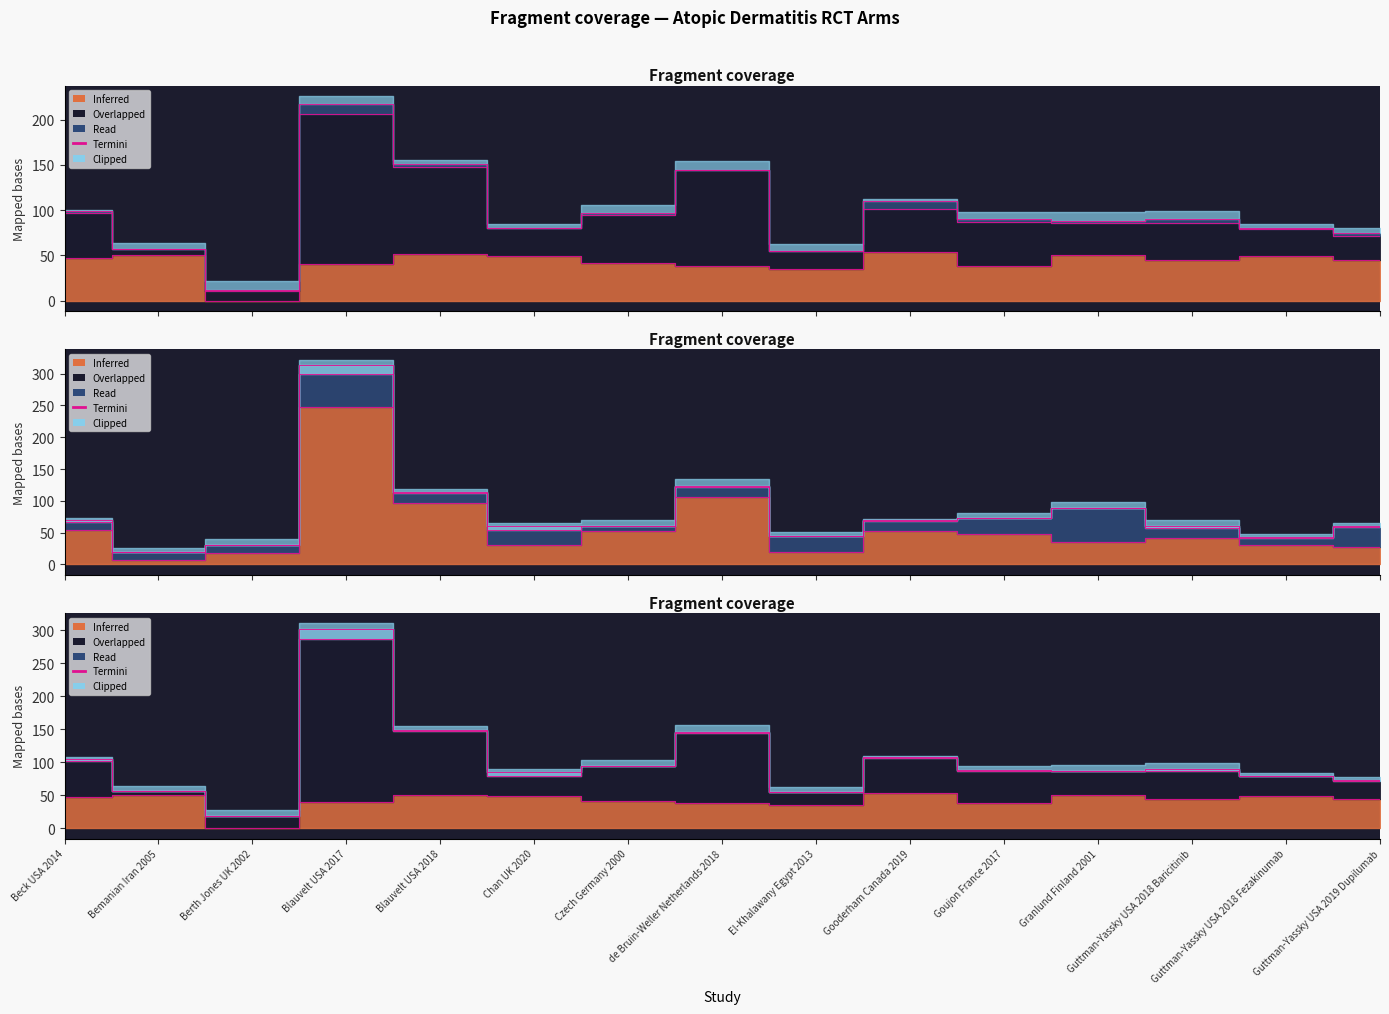

At which label is the value closest to 27?

El-Khalawany Egypt 2013